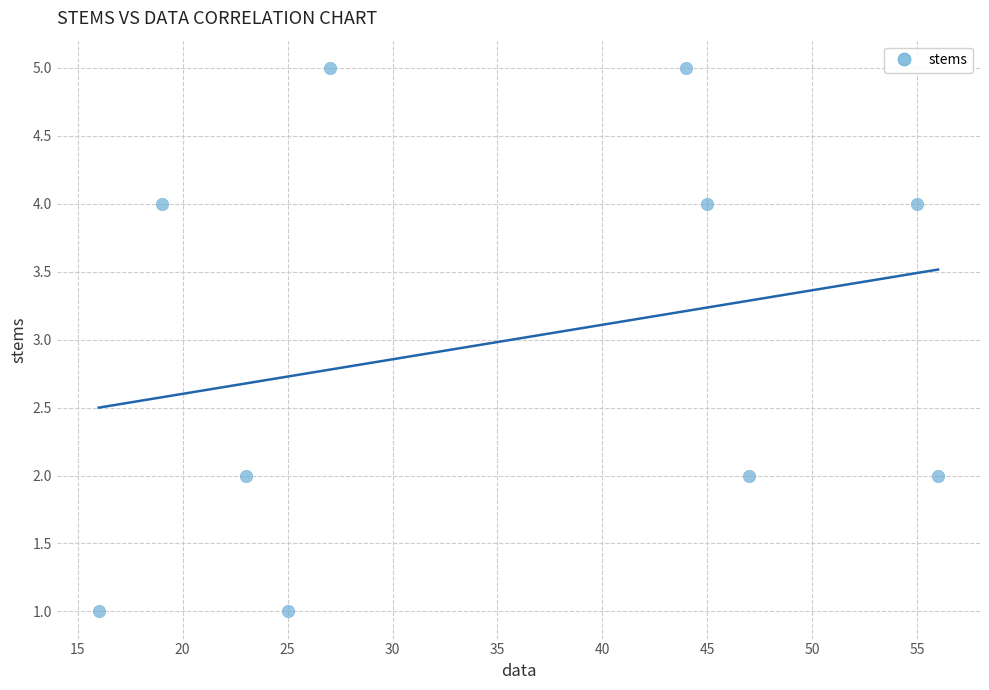

What is the range of X values (max minus min)?

40